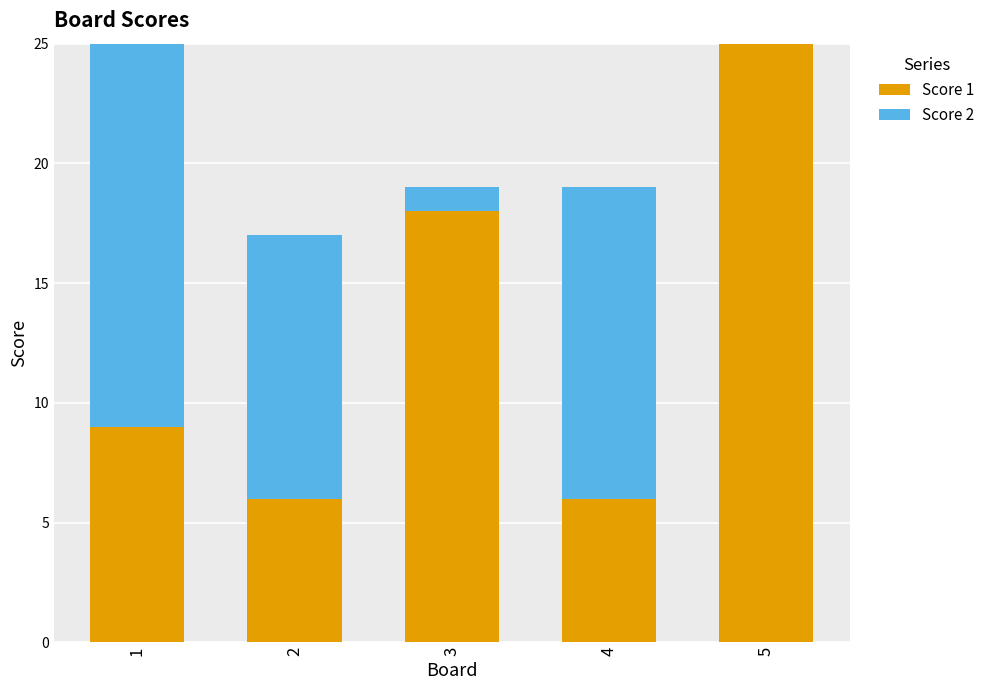

The value of Score 1 at 2 is 9. True or false?

False